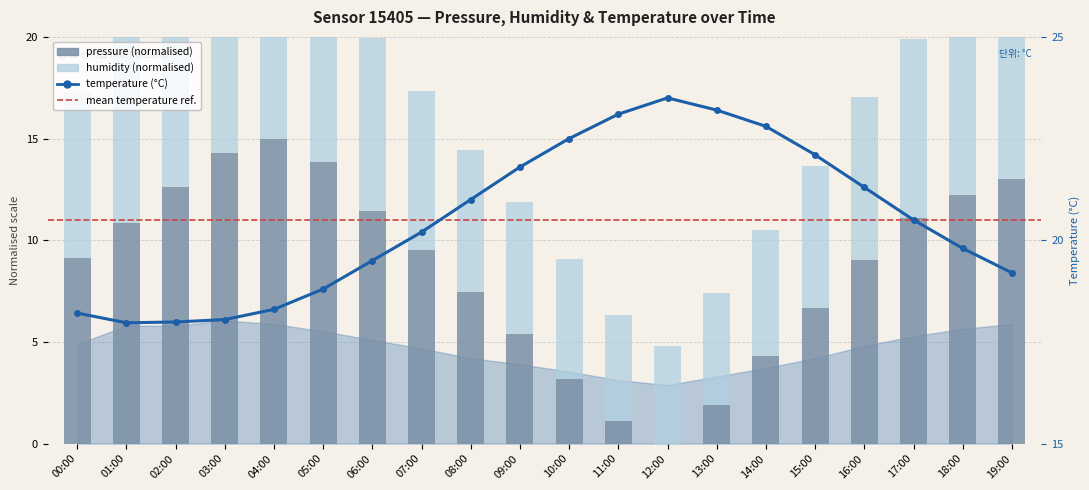

What is the spread (max minus min) of values at 01:00?

8.3